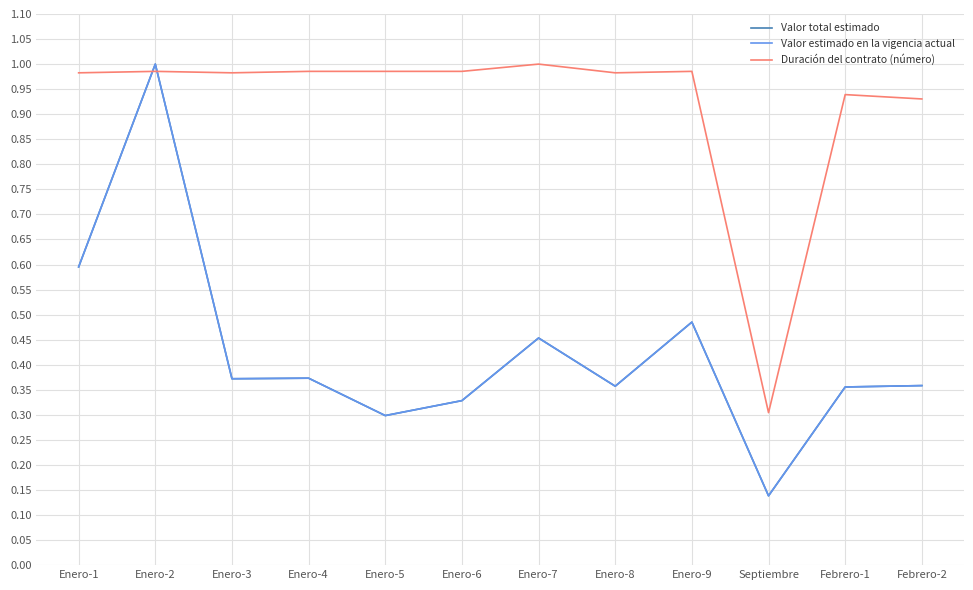

Where is the first local maximum for Valor estimado en la vigencia actual?

Enero-2